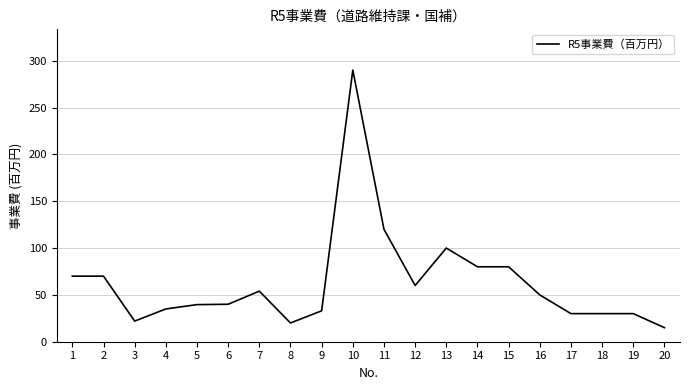

The value at 18 is 30.0. True or false?

True